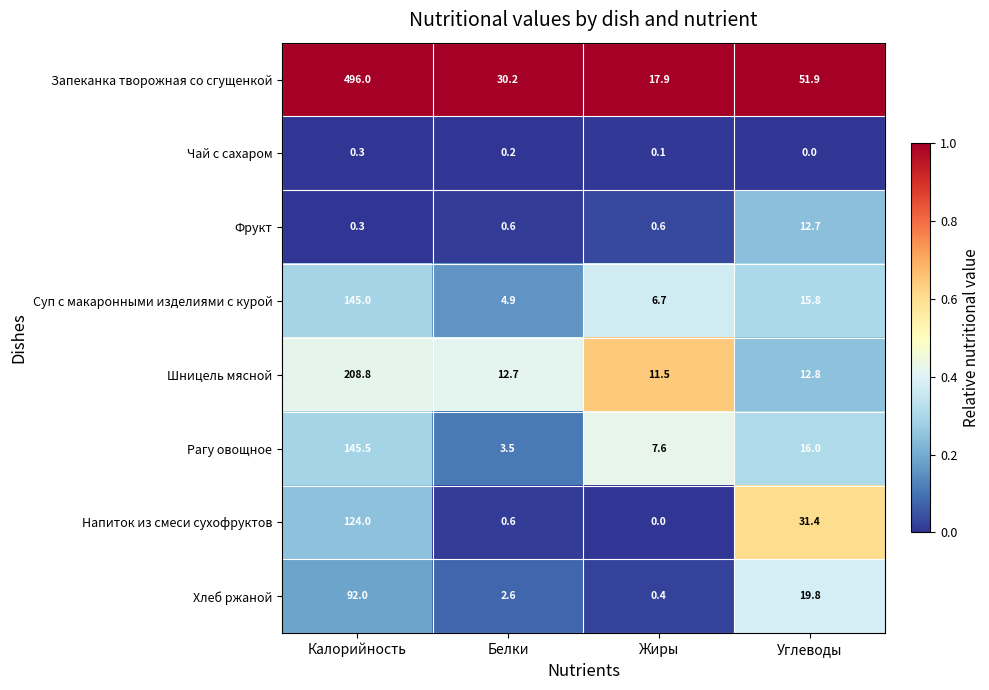

What is the total value across all series at Жиры?

44.8